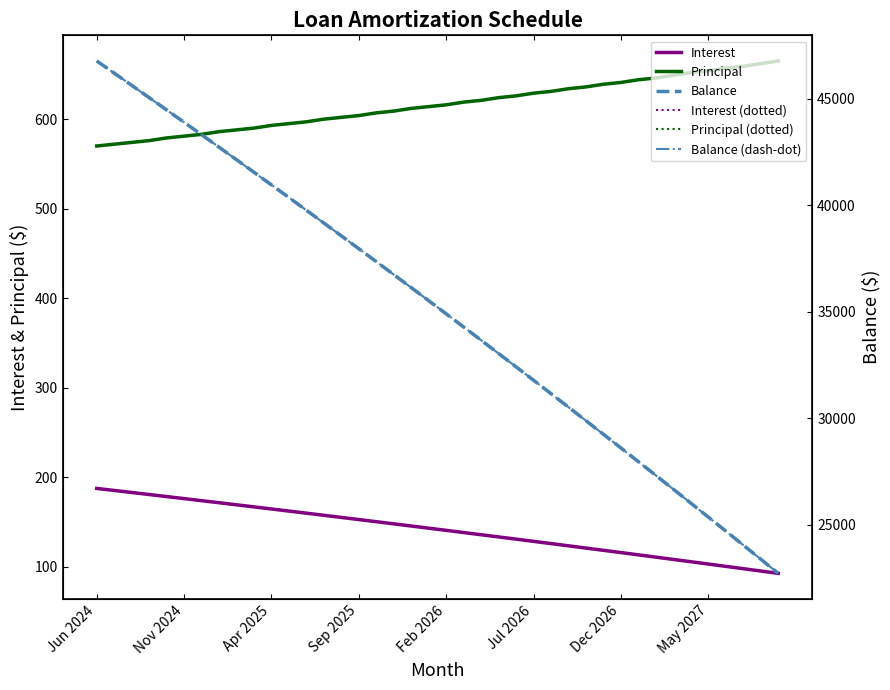

Does the chart have visible grid lines?

No